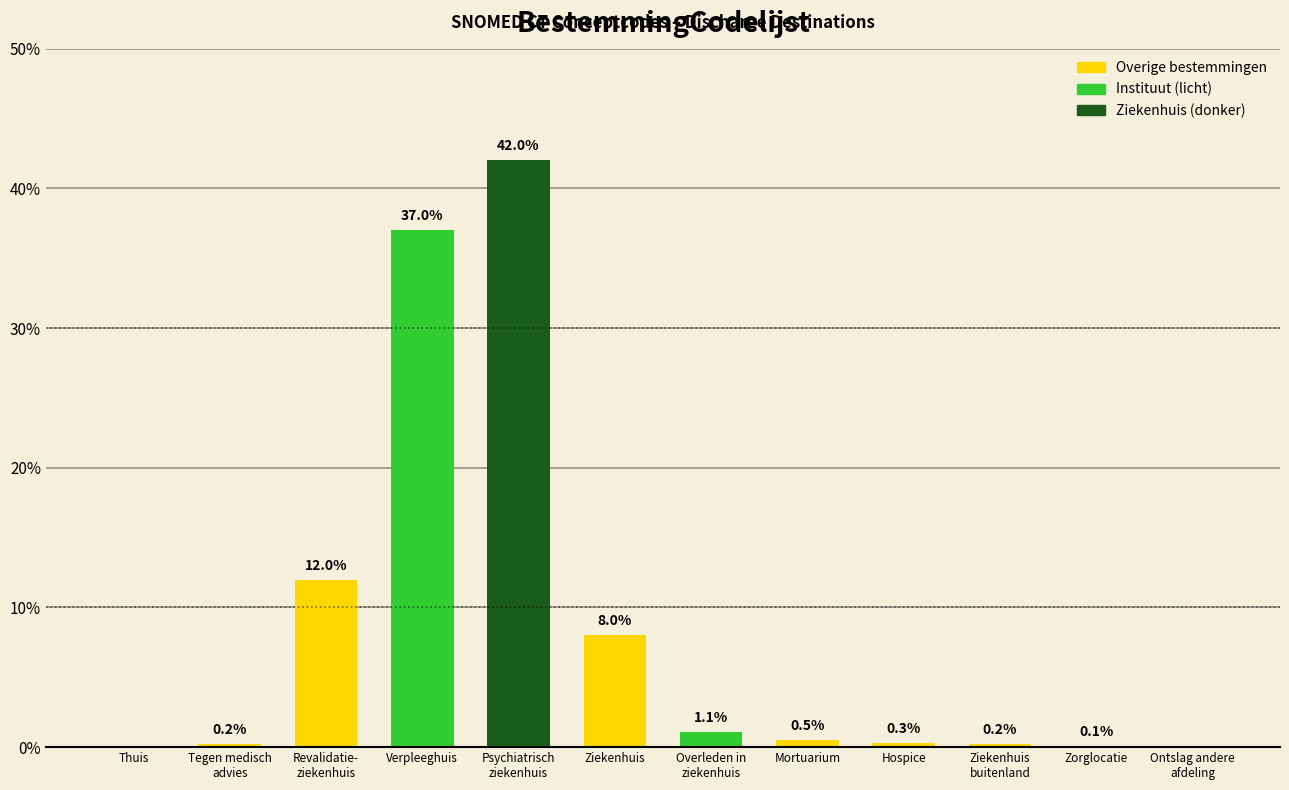

Which label corresponds to the largest value in the chart?

Psychiatrisch
ziekenhuis